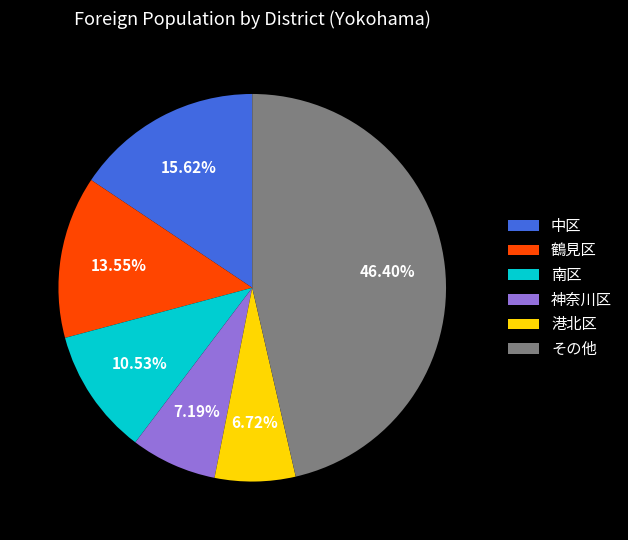

Between その他 and 南区, which is larger?

その他